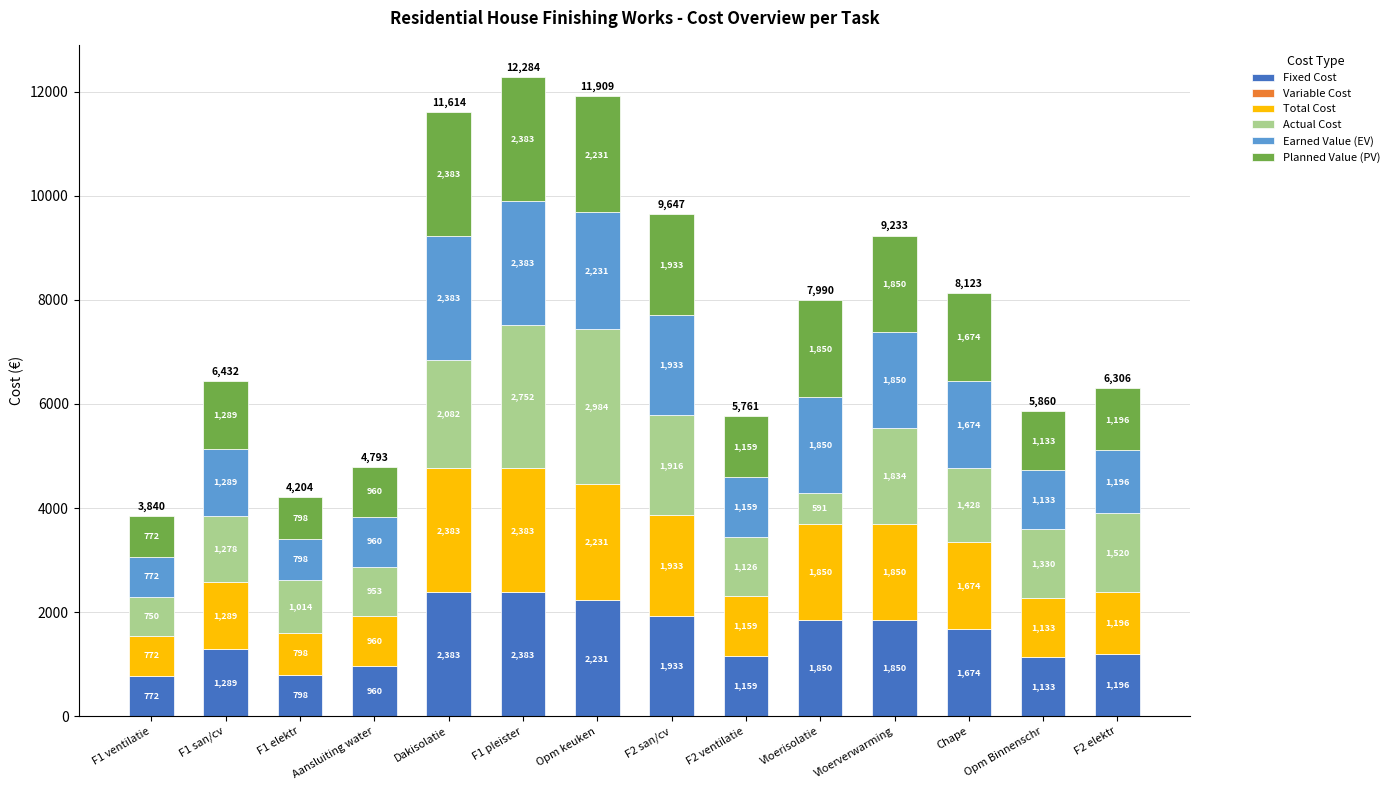

What is the maximum value for Fixed Cost?

2383.1